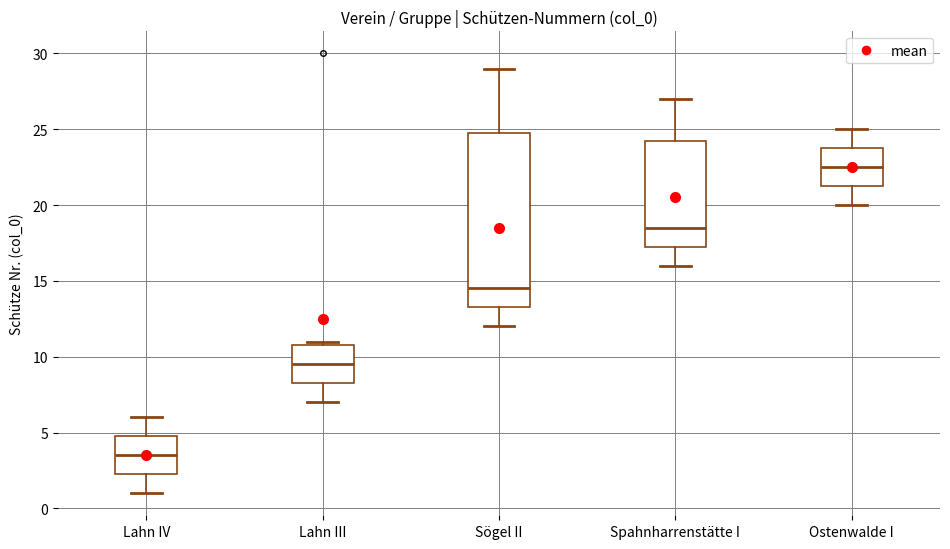

Reading left to right, read every box against the y-axis: the position of its median line, the range the box covers, and the ends of its whiskers. The values are not printed on the chart, so give them approximately, as read against the axis.

Lahn IV: median 3.5, box 2.5 to 5.0, whiskers 1.0 to 6.0
Lahn III: median 9.5, box 8.5 to 11.0, whiskers 7.0 to 11.0 (just above the box's upper edge)
Sögel II: median 14.5, box 13.5 to 25.0, whiskers 12.0 to 29.0
Spahnharrenstätte I: median 18.5, box 17.5 to 24.5, whiskers 16.0 to 27.0
Ostenwalde I: median 22.5, box 21.5 to 24.0, whiskers 20.0 to 25.0